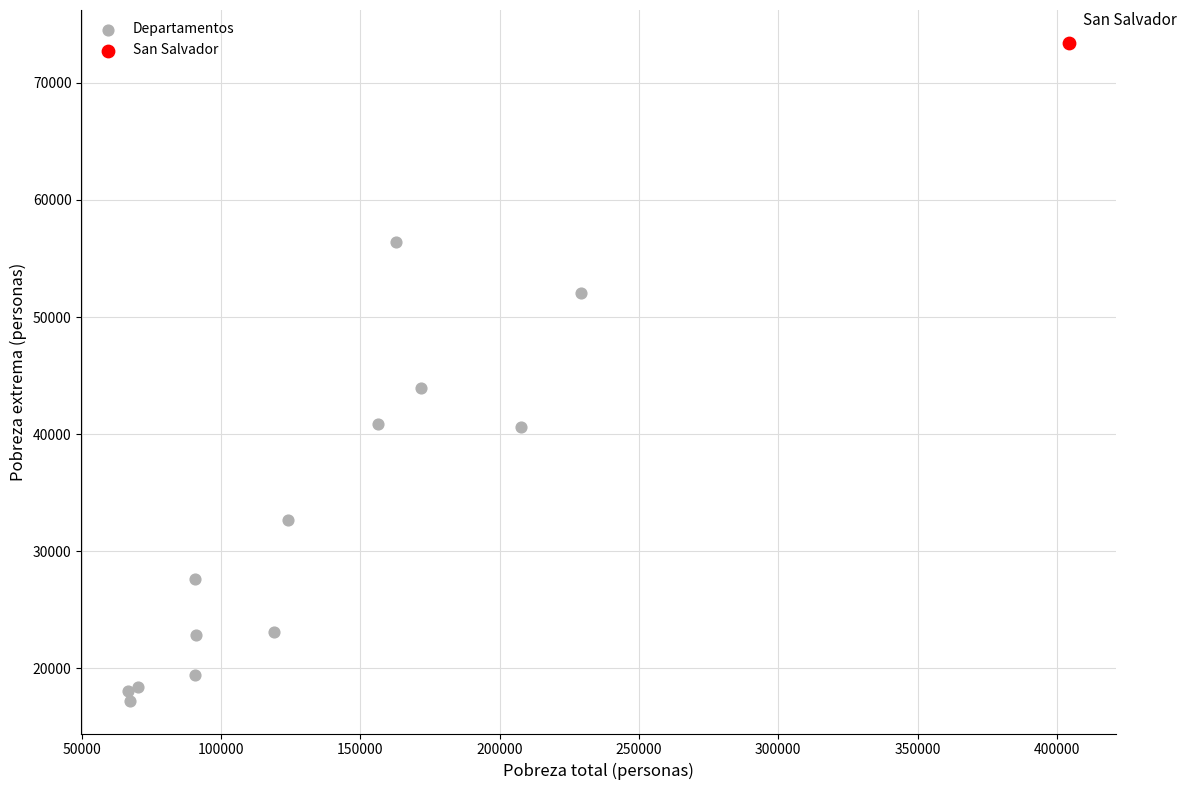

What are all the series names shown in the legend?

Departamentos, San Salvador